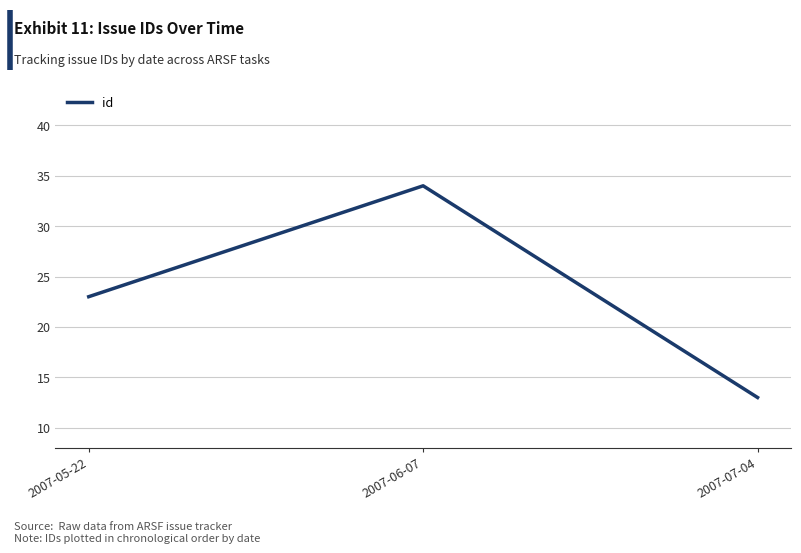

Read the value at 2007-07-04, to the nearest 10.

10